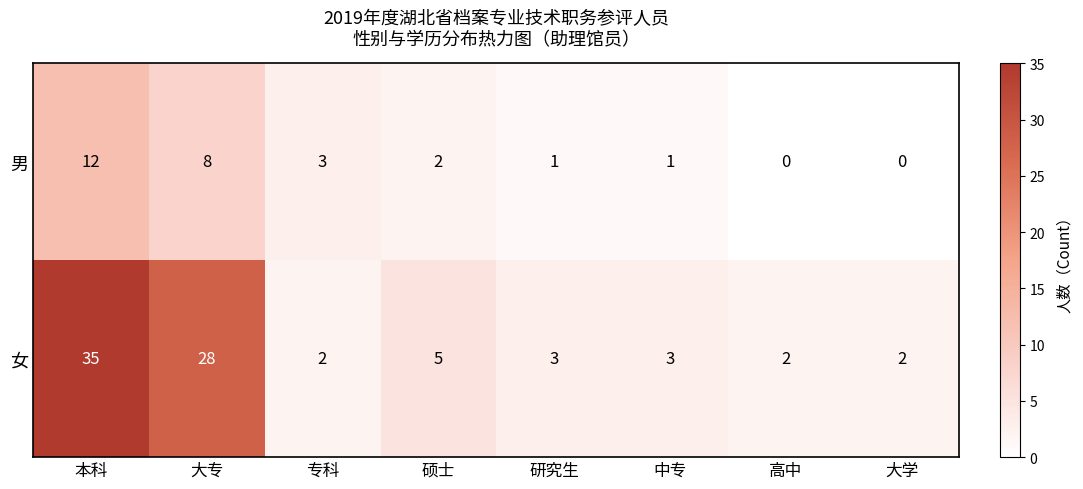

At which category does the chart reach its peak across all series?

本科